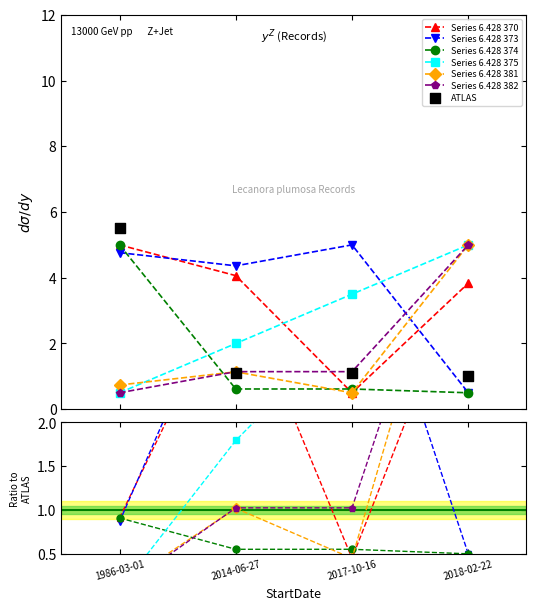

Is the value of Longitude at 2017-10-16 greater than the value of ID at 2018-02-22?

No